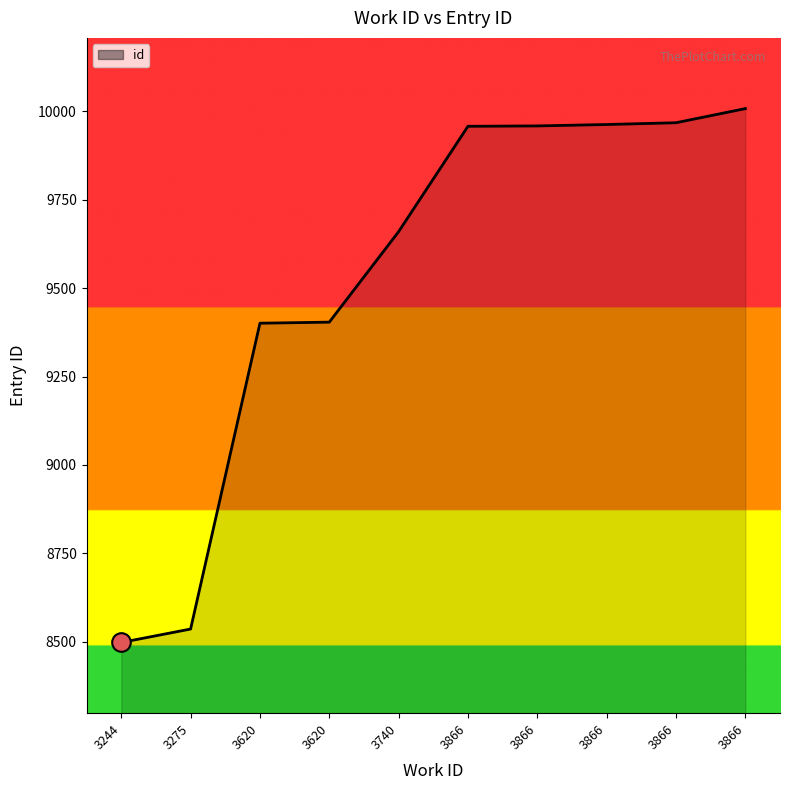

How many lines are shown in the chart?

1